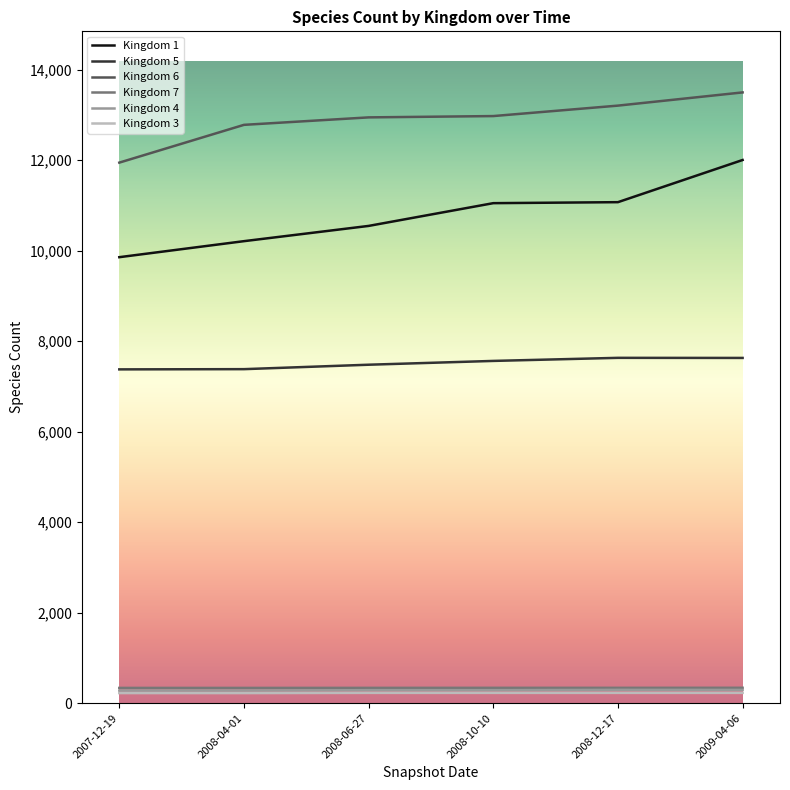

Which series has the widest spread of values?

Kingdom 1